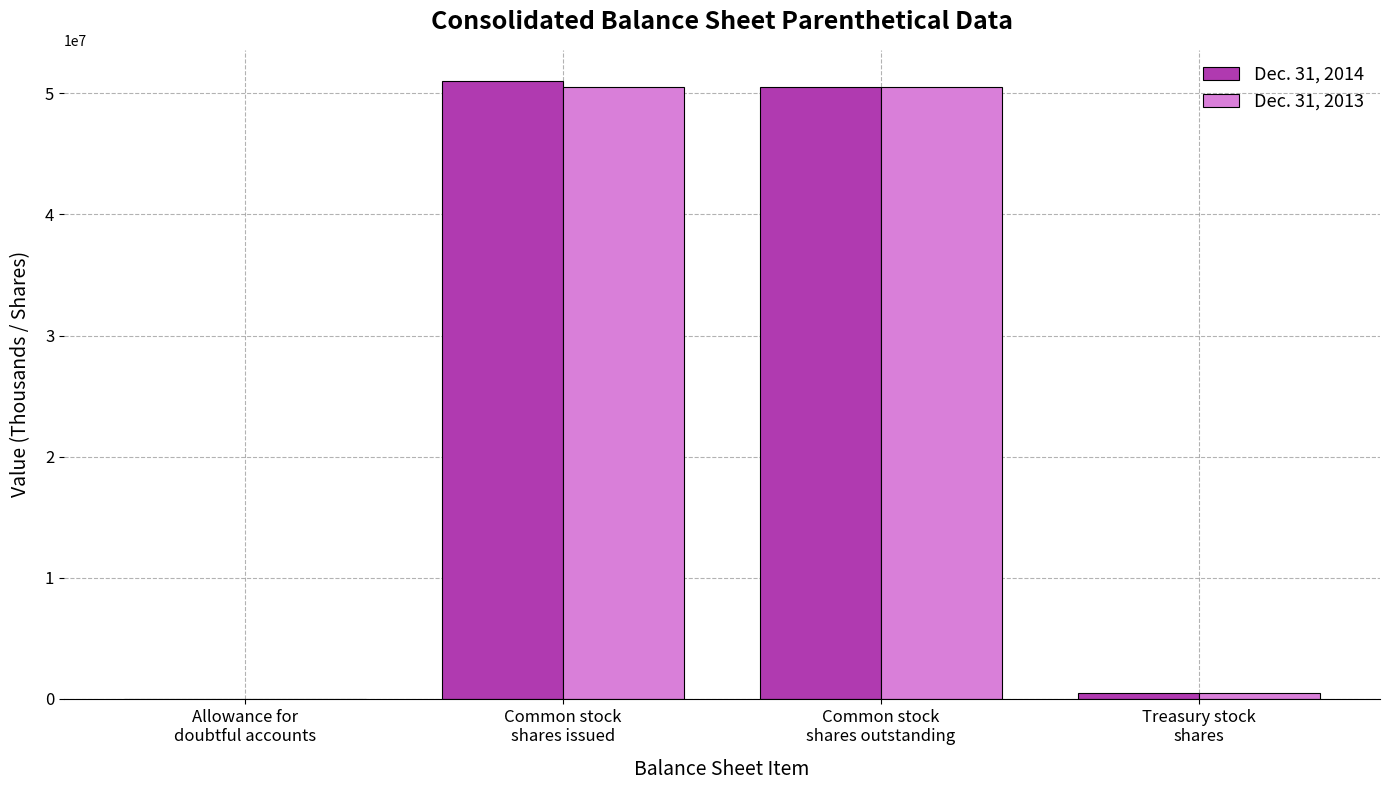

What is the greatest value displayed?

51044000